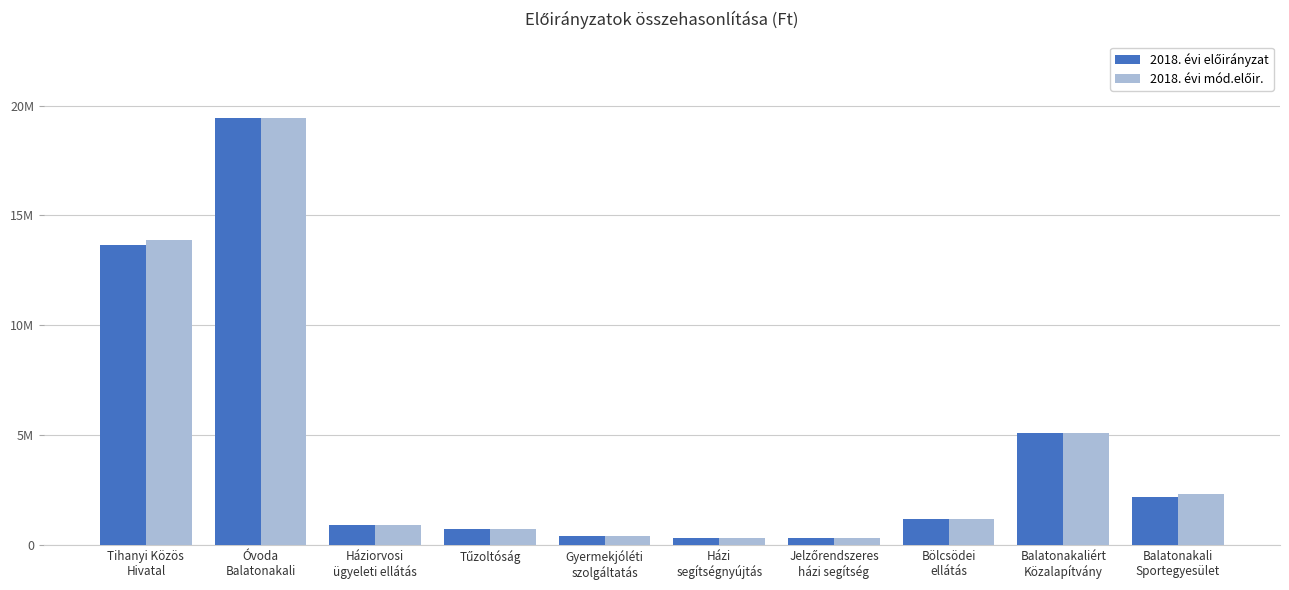

At which label is 2018. évi előirányzat closest to 9861000?

Tihanyi Közös
Hivatal